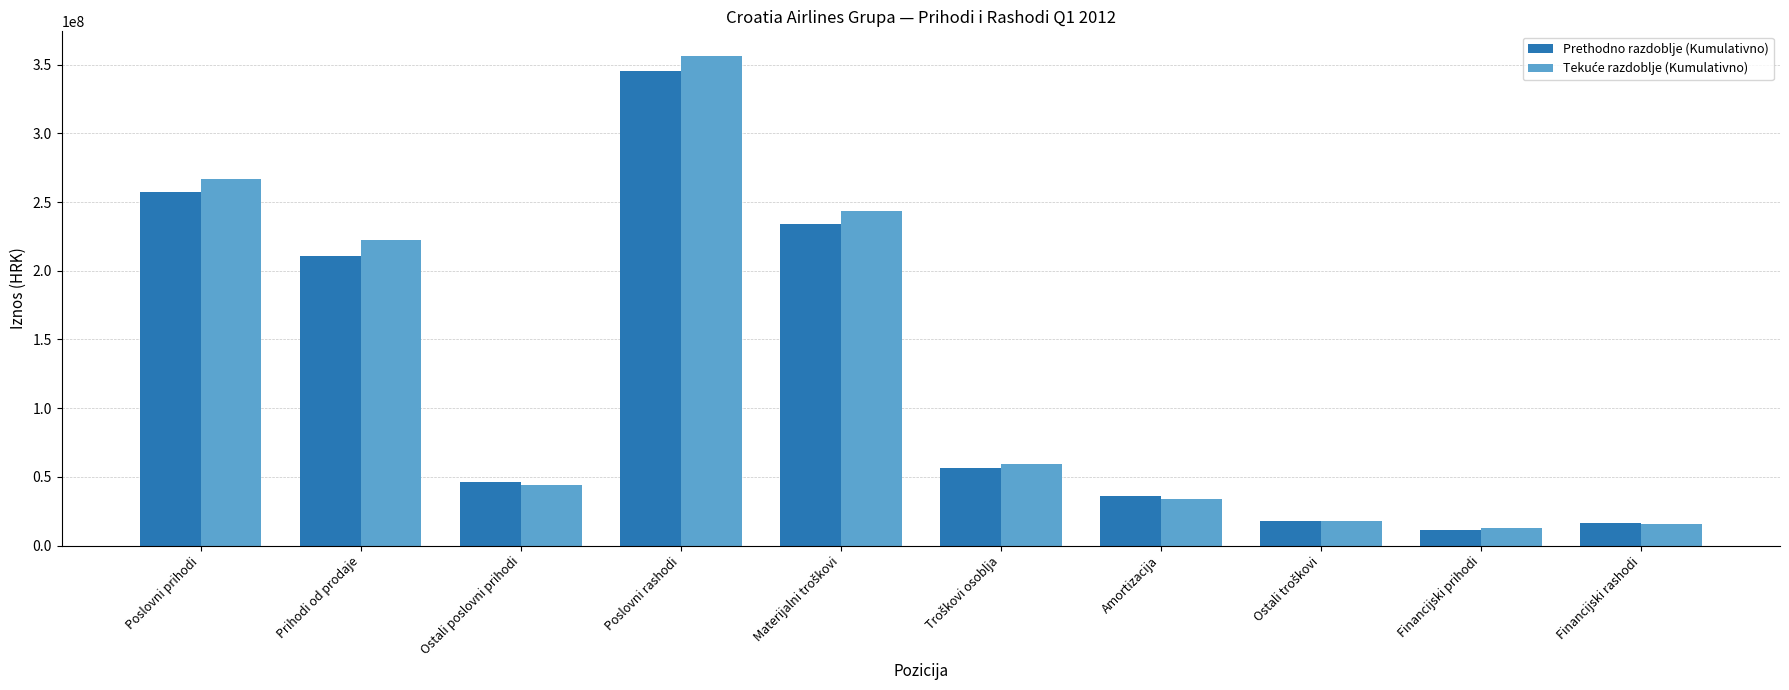

At which category is the sum across all series the highest?

Poslovni rashodi